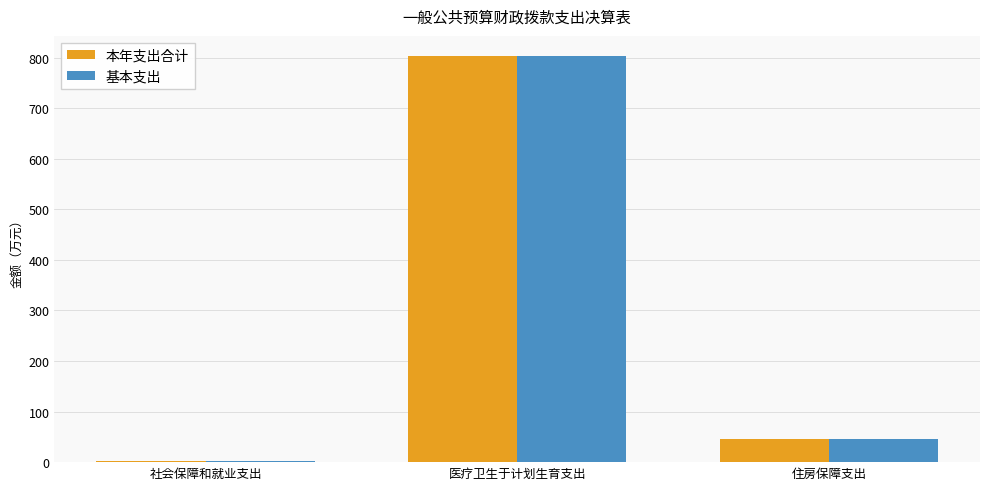

At which category is the sum across all series the highest?

医疗卫生于计划生育支出